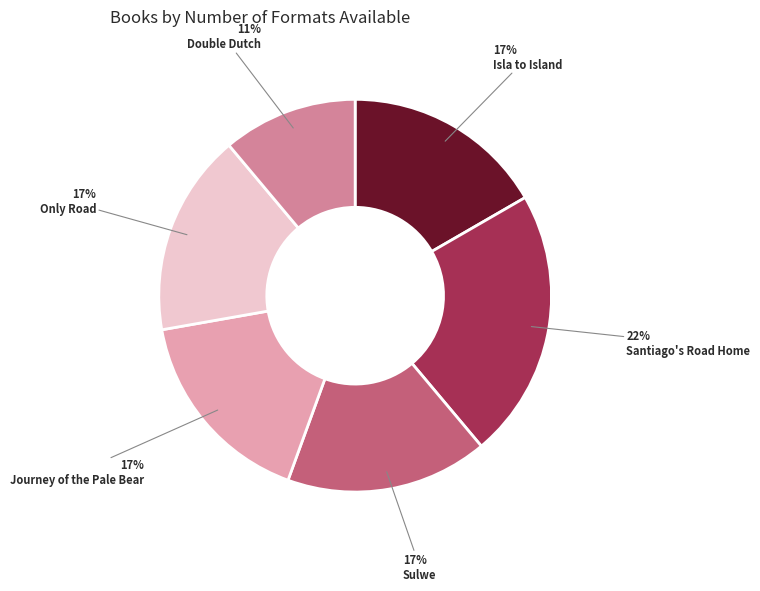

Approximately how many times larger is the value at Sulwe compared to Journey of the Pale Bear?

1.0